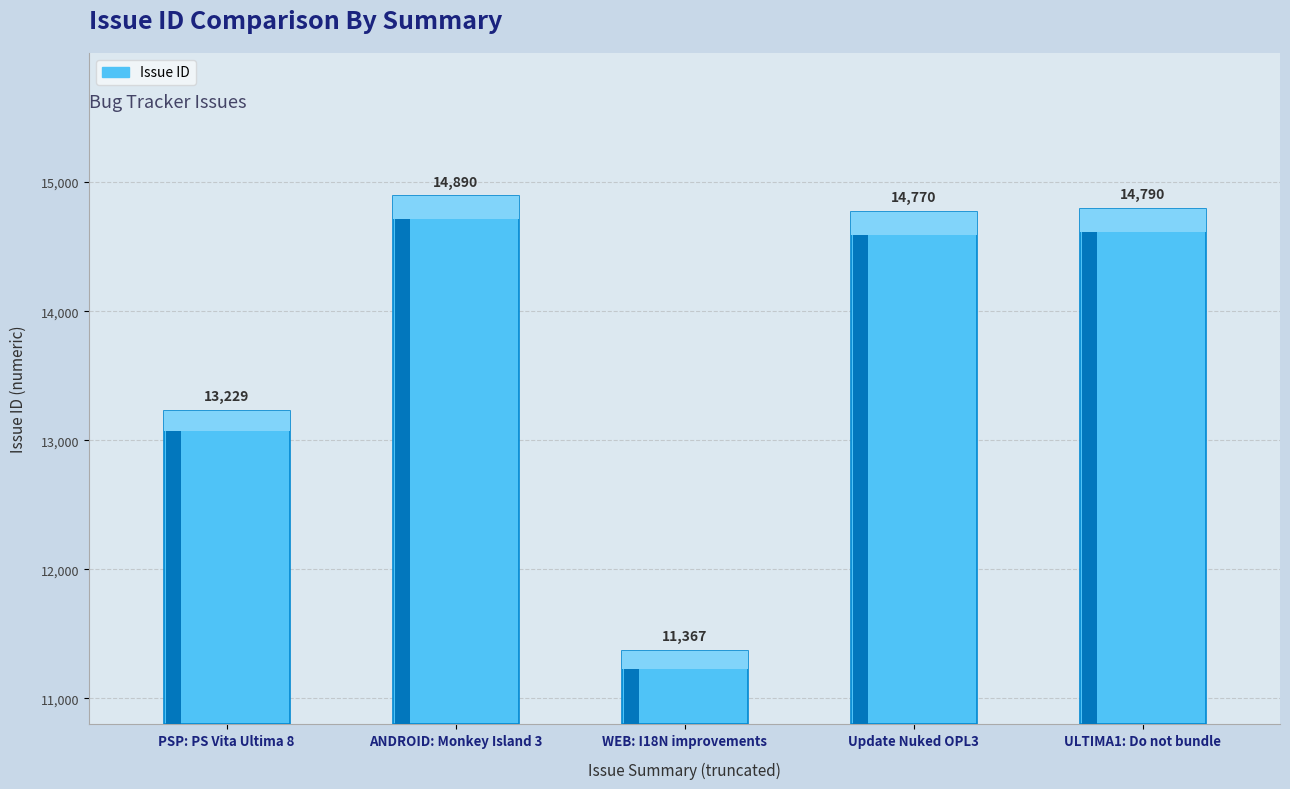

Which has a higher value, ANDROID: Monkey Island 3 or Update Nuked OPL3?

ANDROID: Monkey Island 3